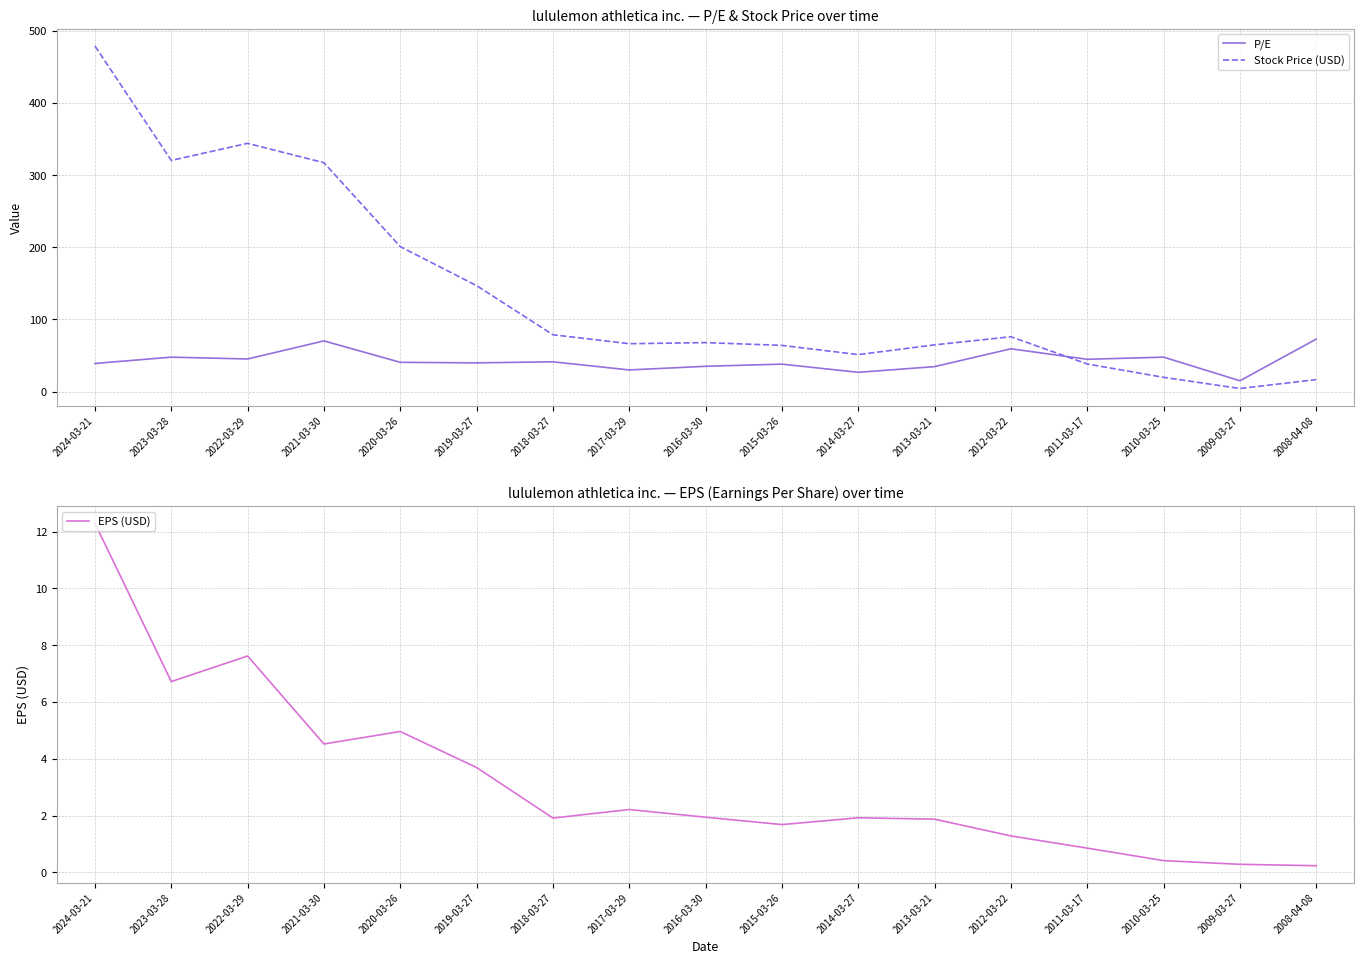

Between which two adjacent categories do P/E and Stock Price (USD) first intersect?

2012-03-22 and 2011-03-17